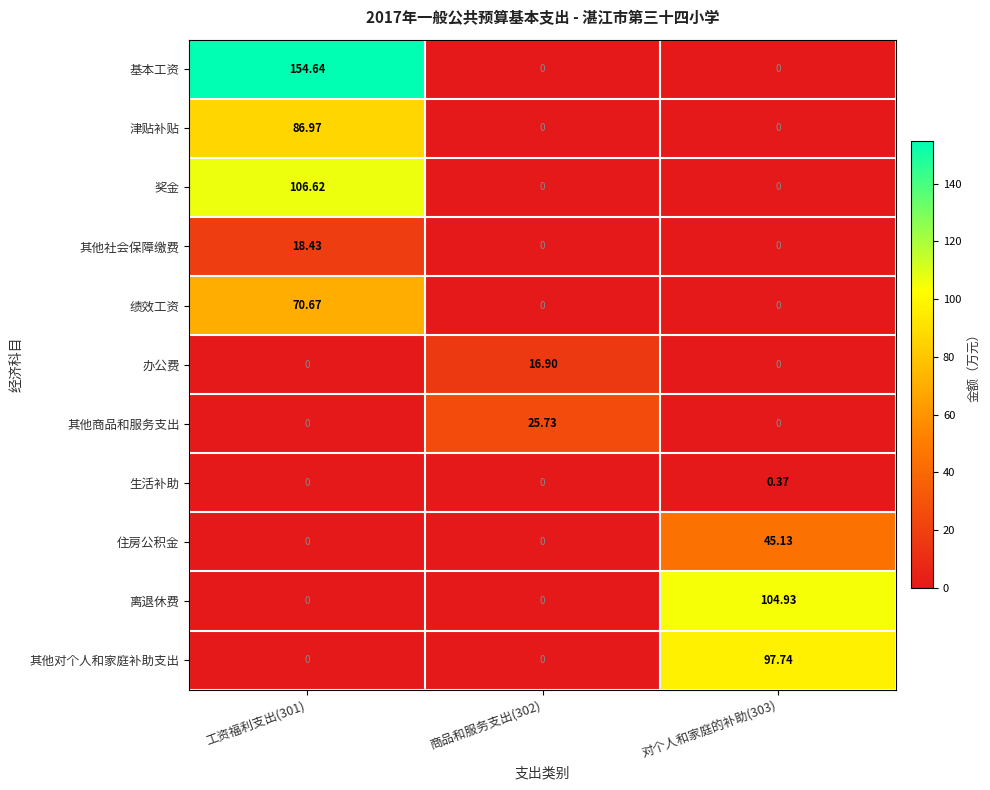

Which series changed the most between 商品和服务支出(302) and 对个人和家庭的补助(303)?

离退休费